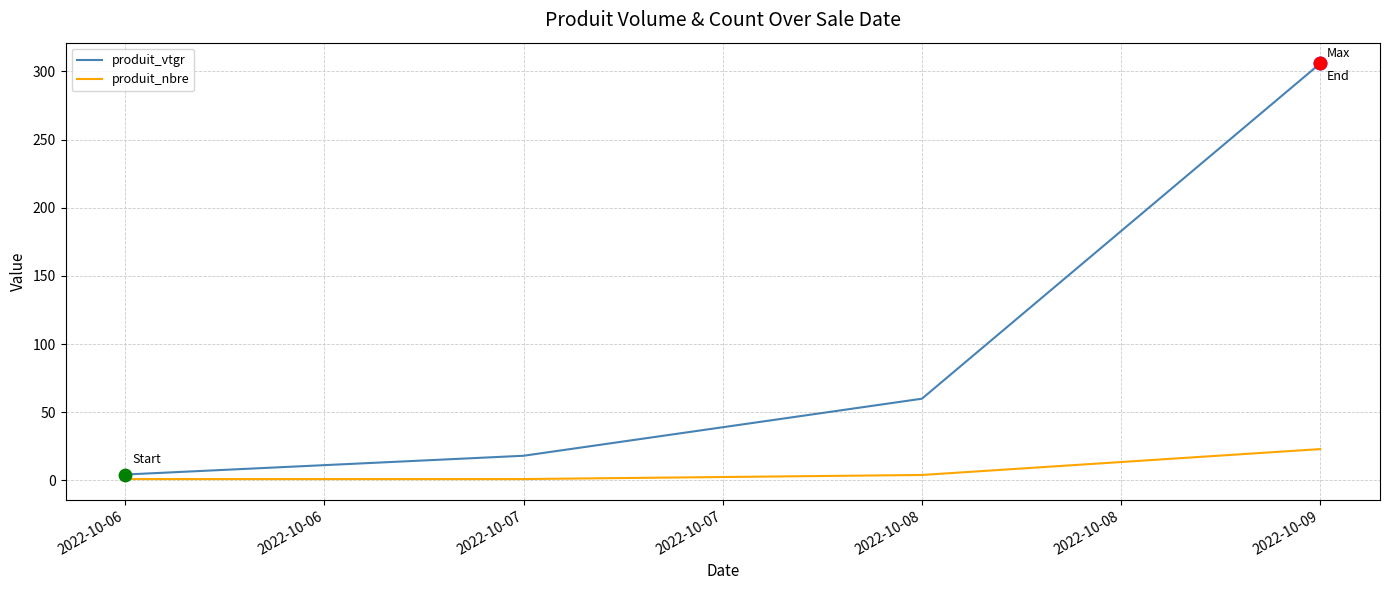

At how many categories does at least one series exceed 14?

3